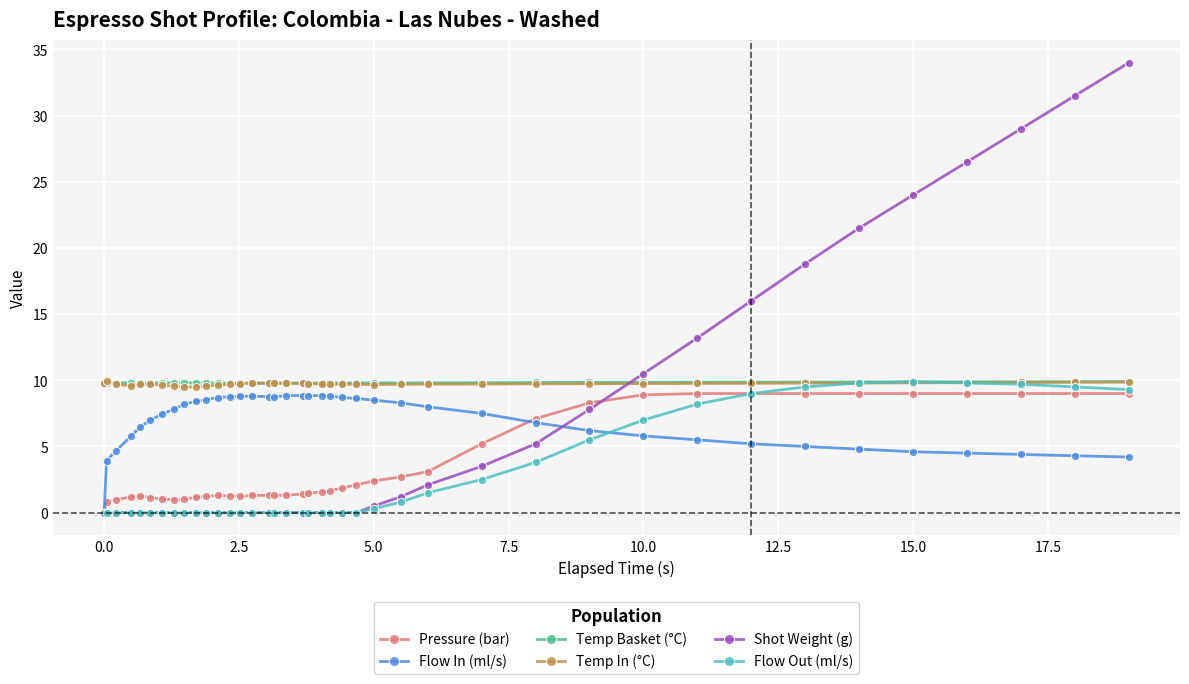

True or false: Temp Basket (°C) has more than 1 points higher than both neighbors.

True